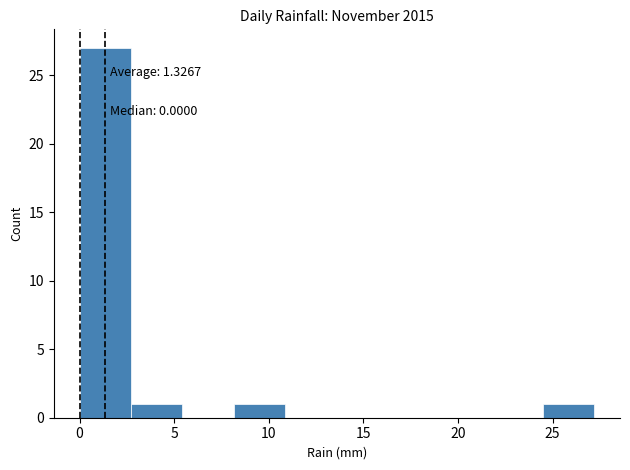

Which range on the x-axis has the tallest bar?

0.0 to 2.5